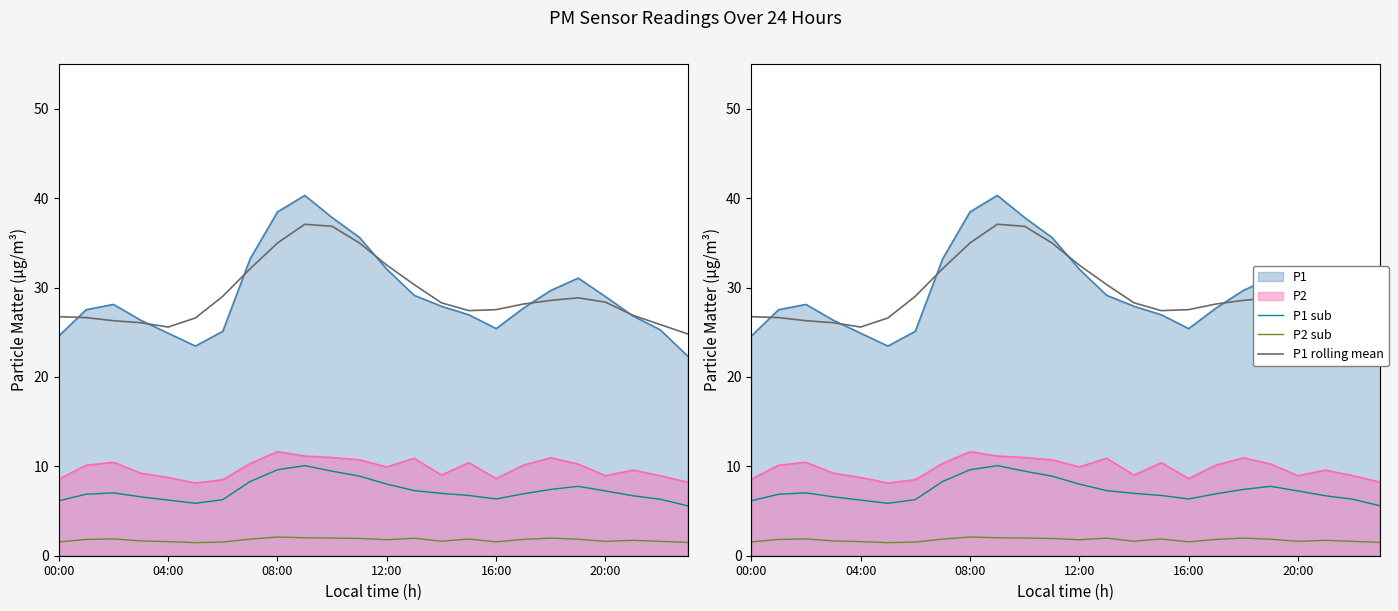

How many lines are shown in the chart?

3